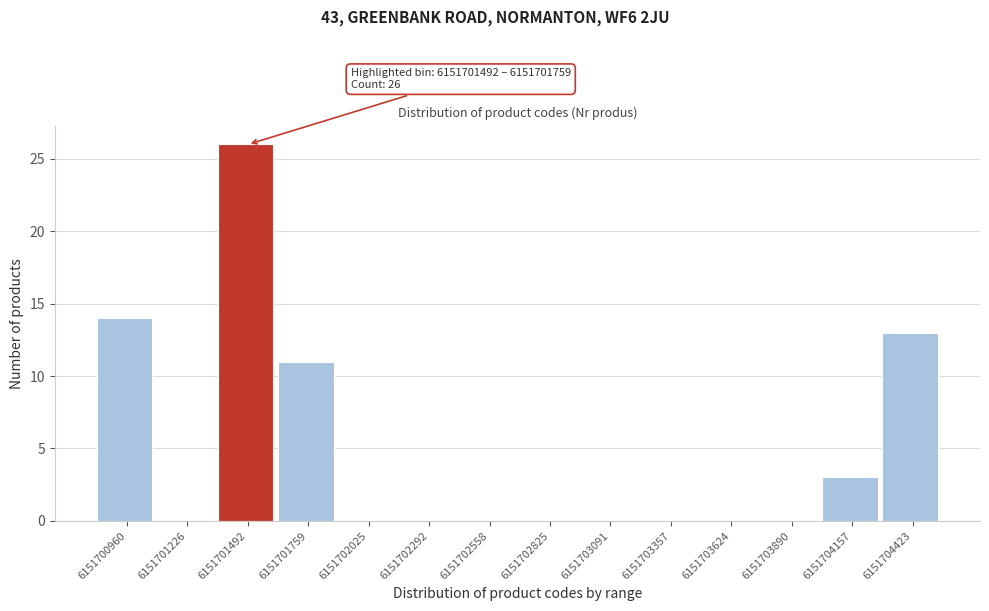

Reading left to right, extract all data points from this chart.

6151700960=14	6151701226=0	6151701492=26	6151701759=11	6151702025=0	6151702292=0	6151702558=0	6151702825=0	6151703091=0	6151703357=0	6151703624=0	6151703890=0	6151704157=3	6151704423=13